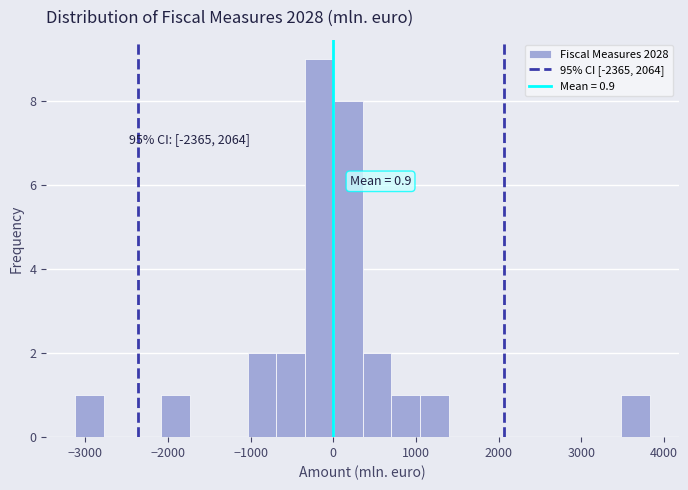

Around what value on the x-axis is the tallest bar? Give the approximate position of its centre, as read against the axis.

-200